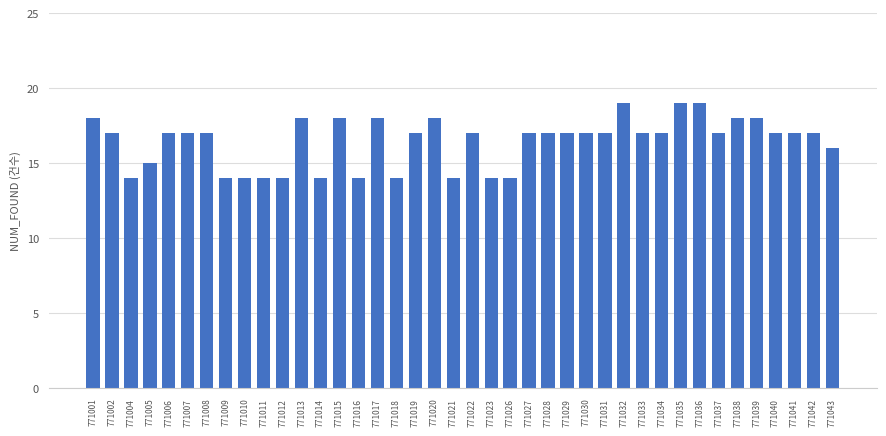

At which label is the value closest to 16?

771043